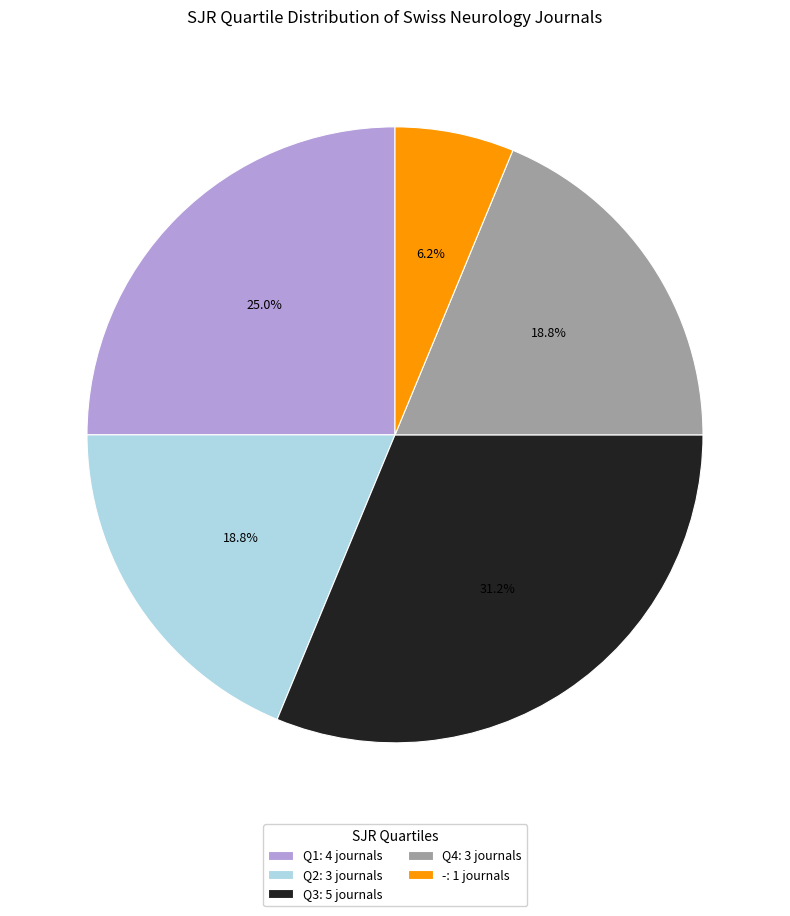

Which category has the biggest portion of the pie?

Q3